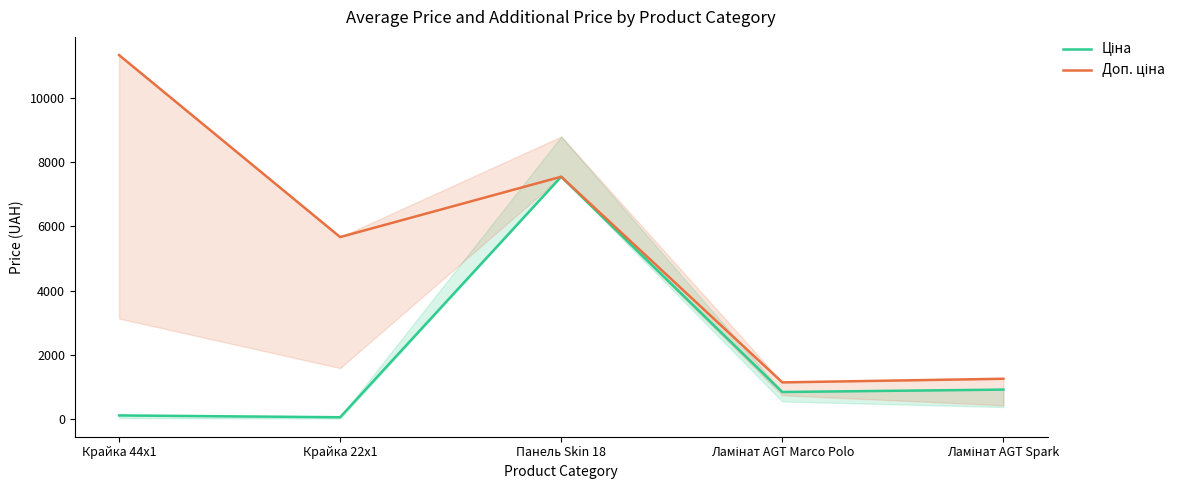

How many lines are shown in the chart?

2